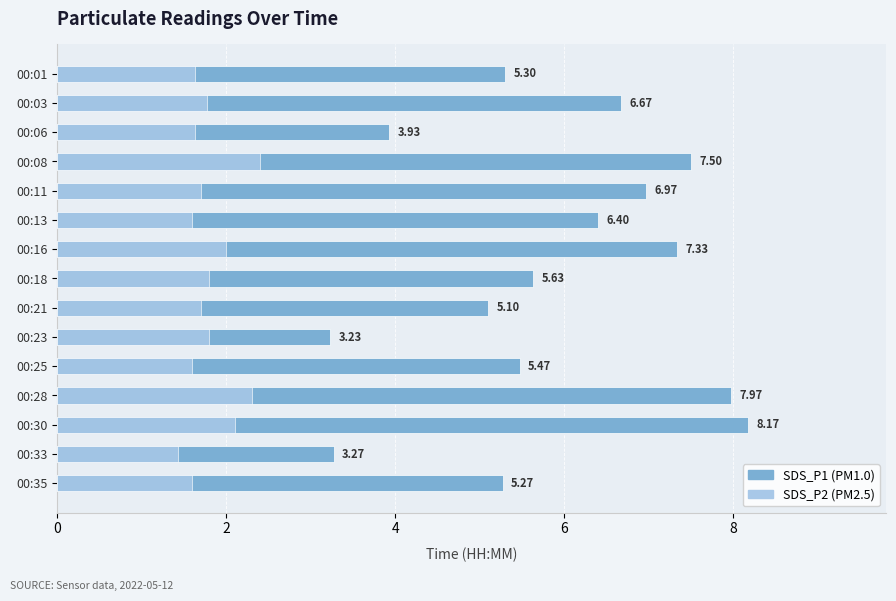

Is the value of SDS_P2 at 00:28 greater than the value of SDS_P1 at 00:28?

No